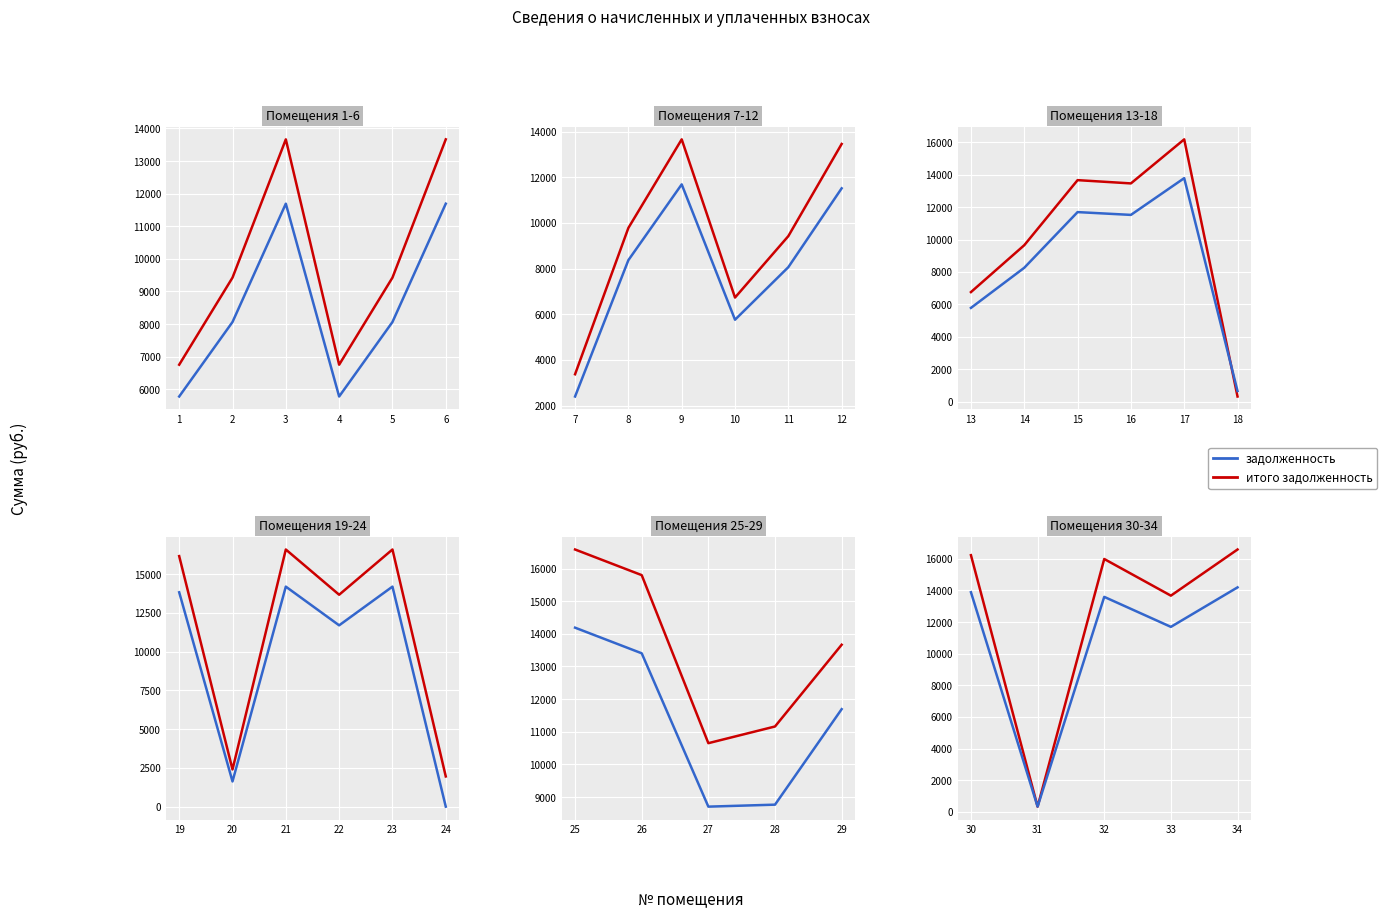

True or false: задолженность and итого задолженность cross at least once.

True